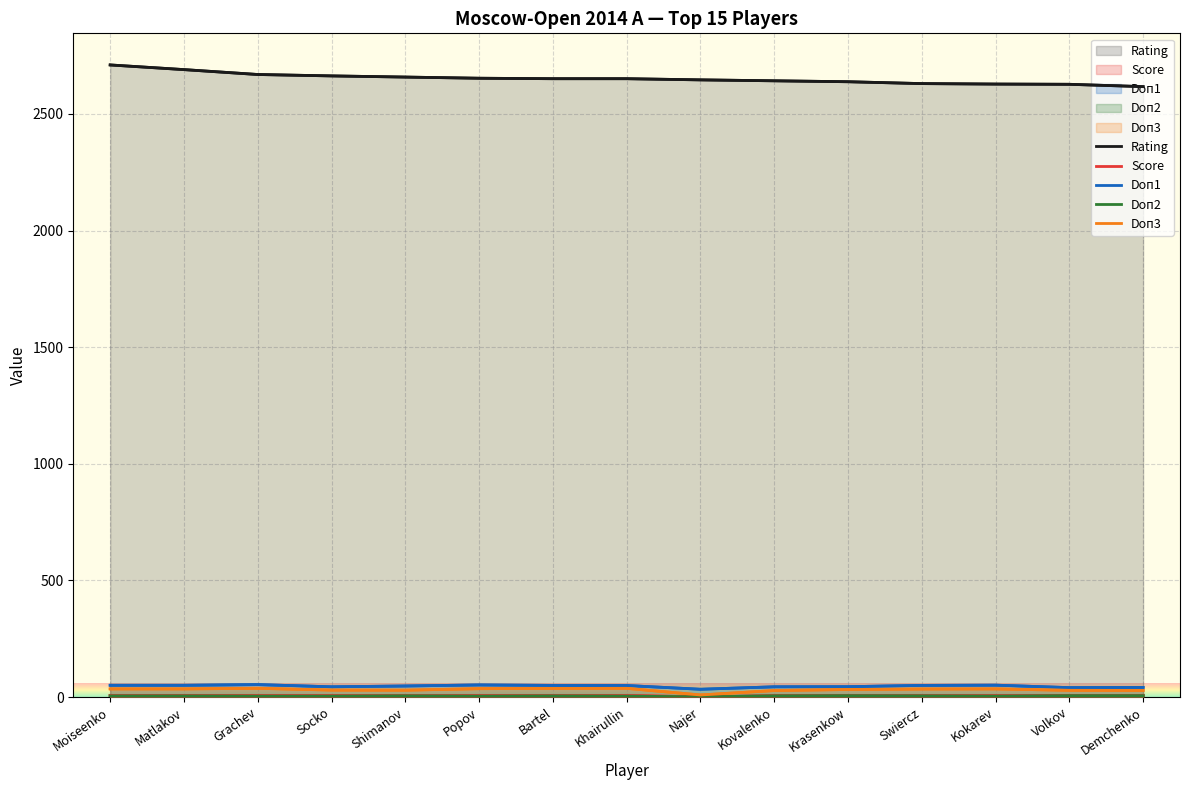

True or false: Doп2 and Rating intersect in this chart.

False